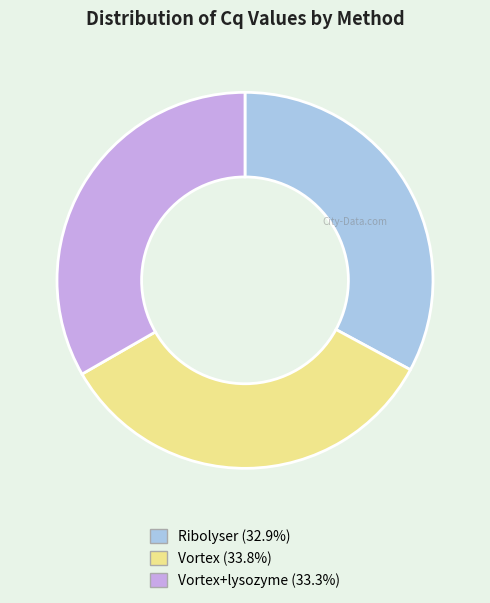

Does any single category account for the majority?

No